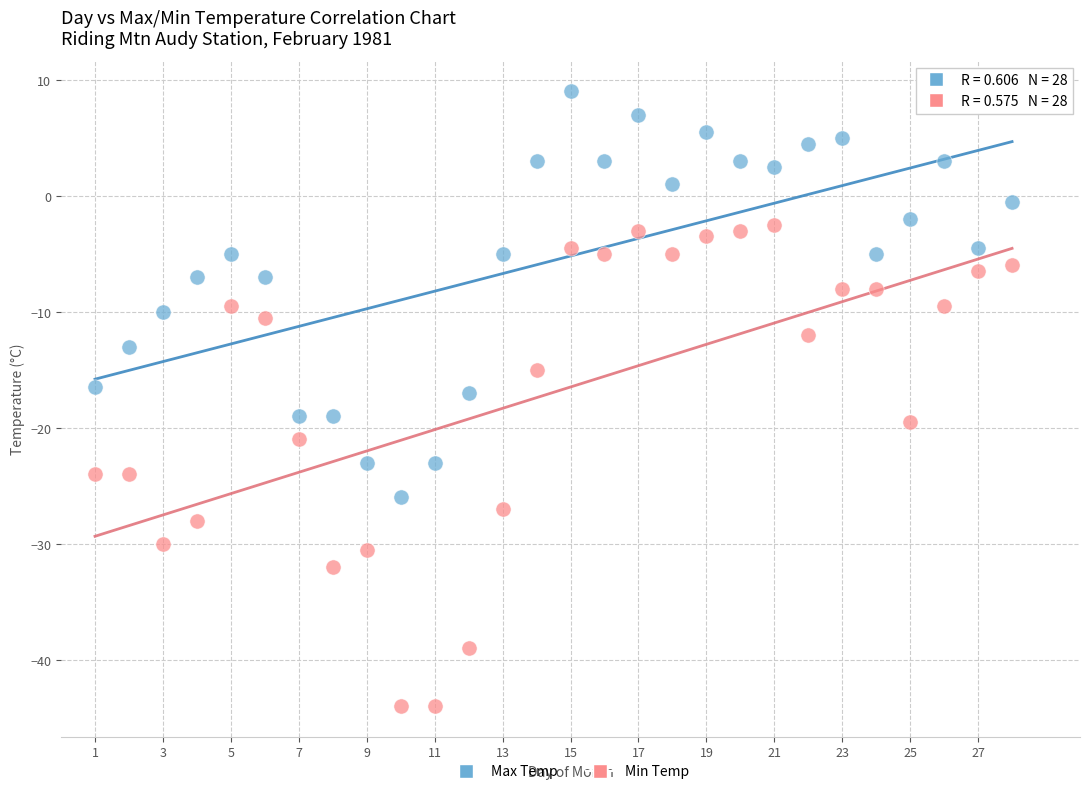

Which series contains the lowest Y value?

Min Temp